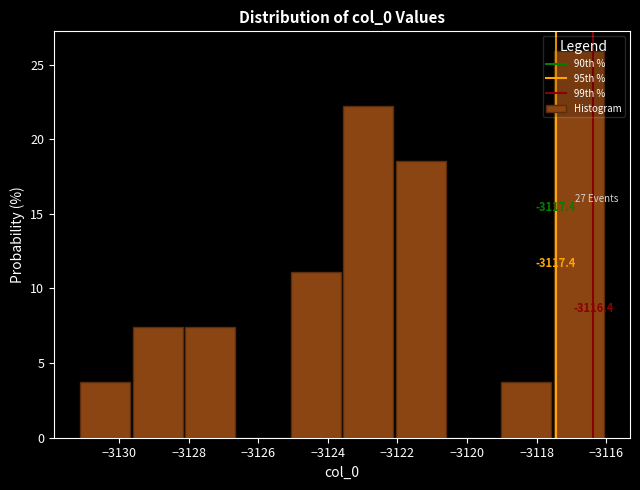

Which range on the x-axis has the tallest bar?

-3117.6 to -3116.0